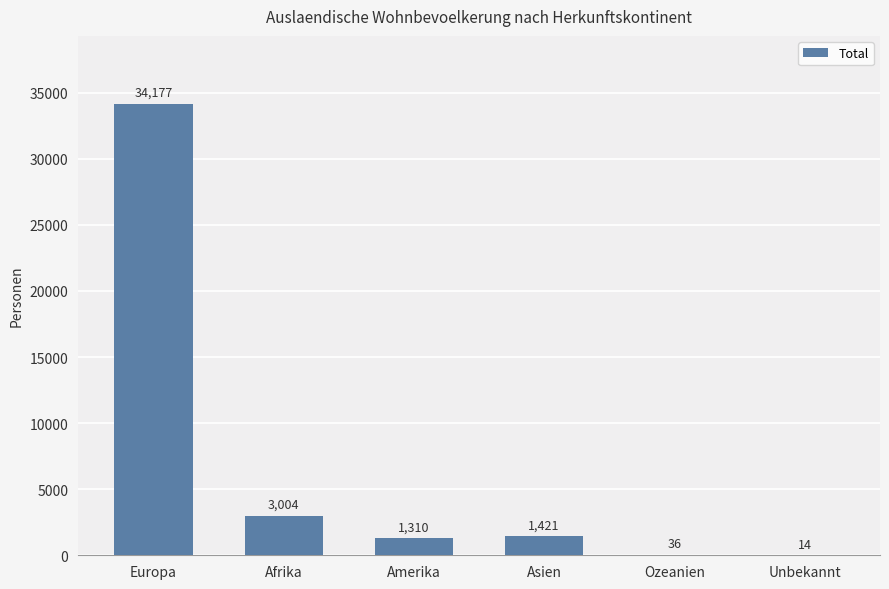

What is the maximum value shown in the chart?

34177